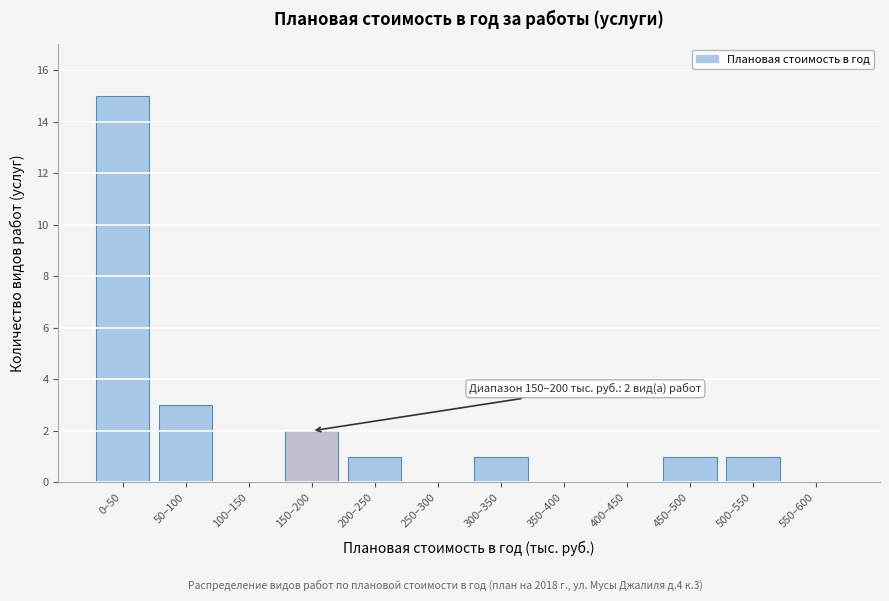

Reading left to right, extract all data points from this chart.

0–50=15	50–100=3	100–150=0	150–200=2	200–250=1	250–300=0	300–350=1	350–400=0	400–450=0	450–500=1	500–550=1	550–600=0